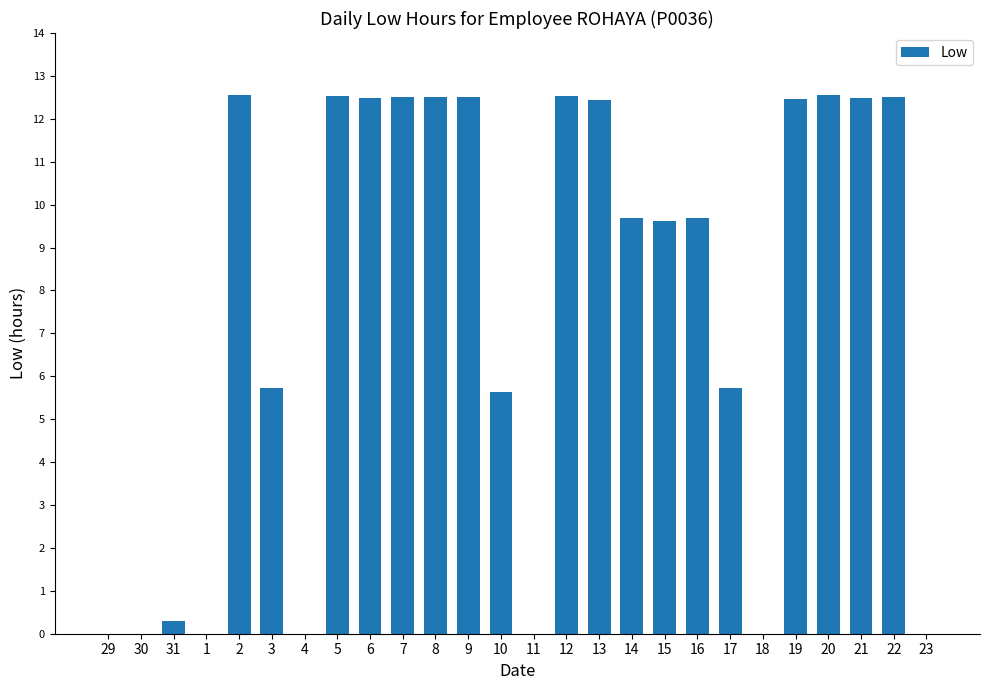

What is the change in value from 9 to 15?

-2.9